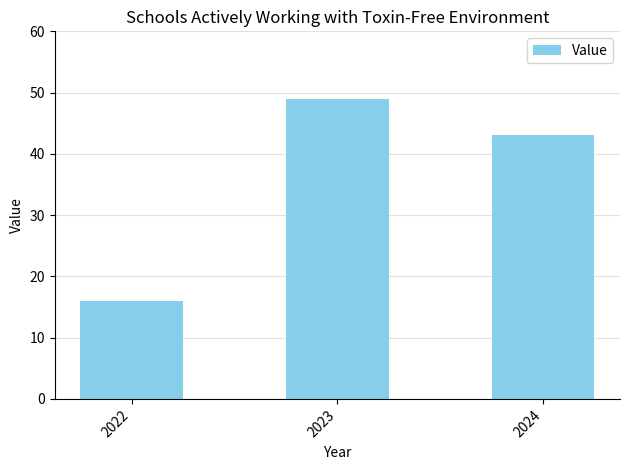

What is the difference between the second highest and minimum values?

27